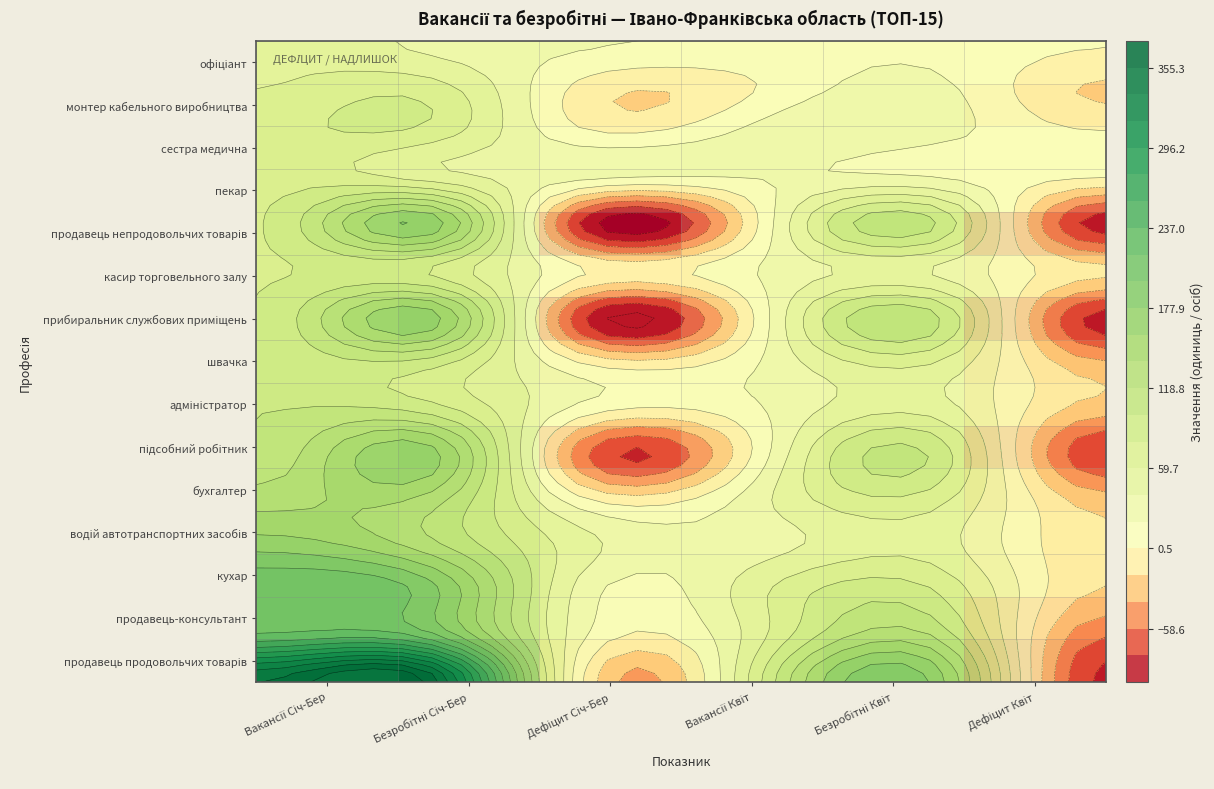

What is the difference between the maximum and second lowest values in the кухар series?

189